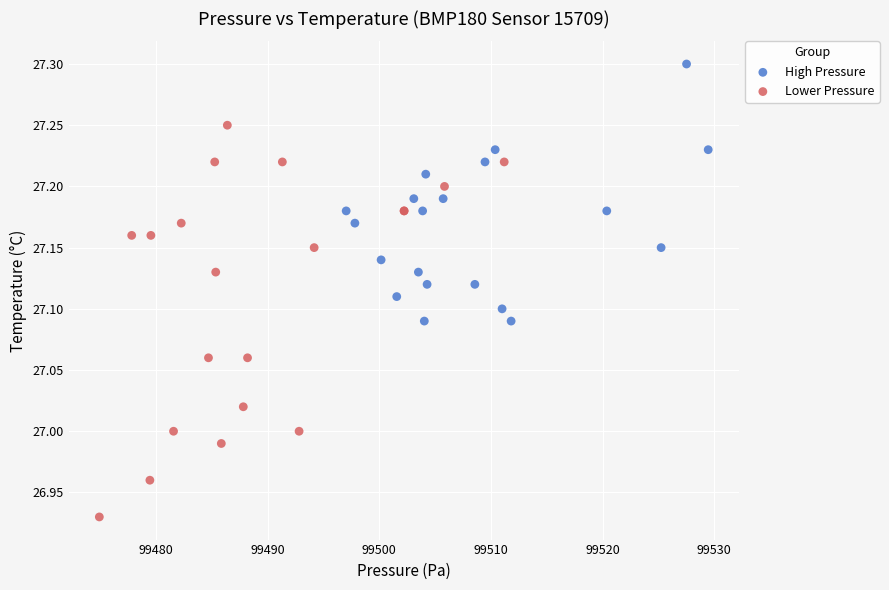

Which series reaches the maximum Y coordinate?

High Pressure